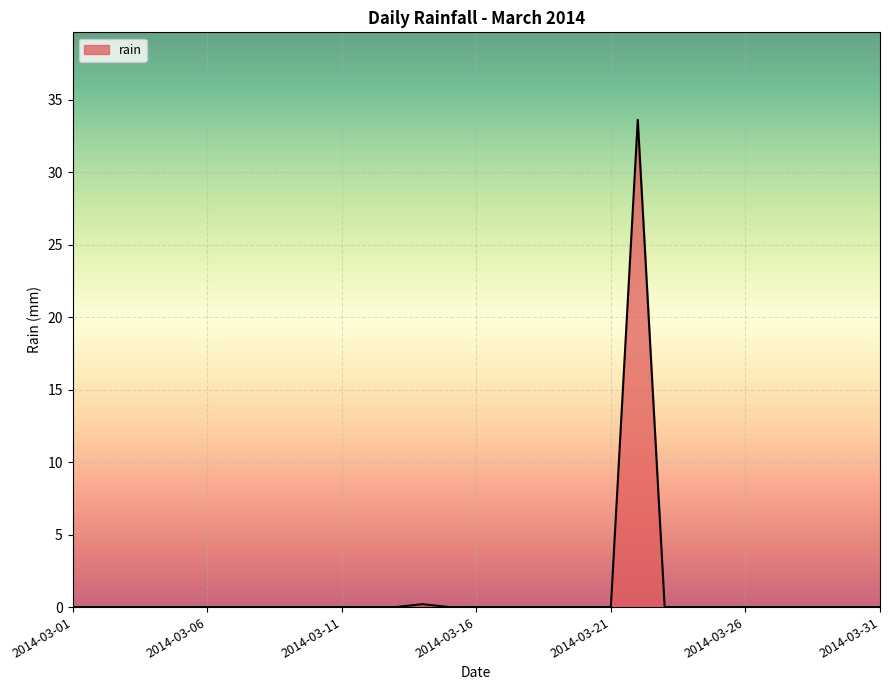

What is the difference between the maximum and minimum values?

33.6